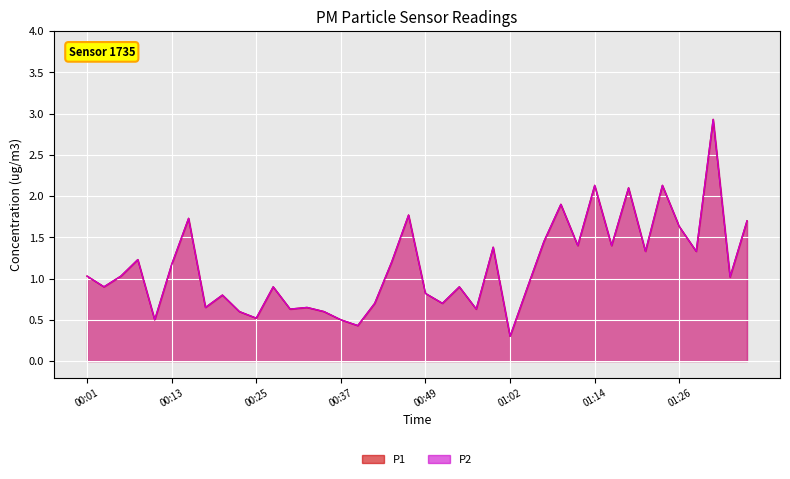

What is the difference between the second highest and second lowest values in the P2 series?

1.7